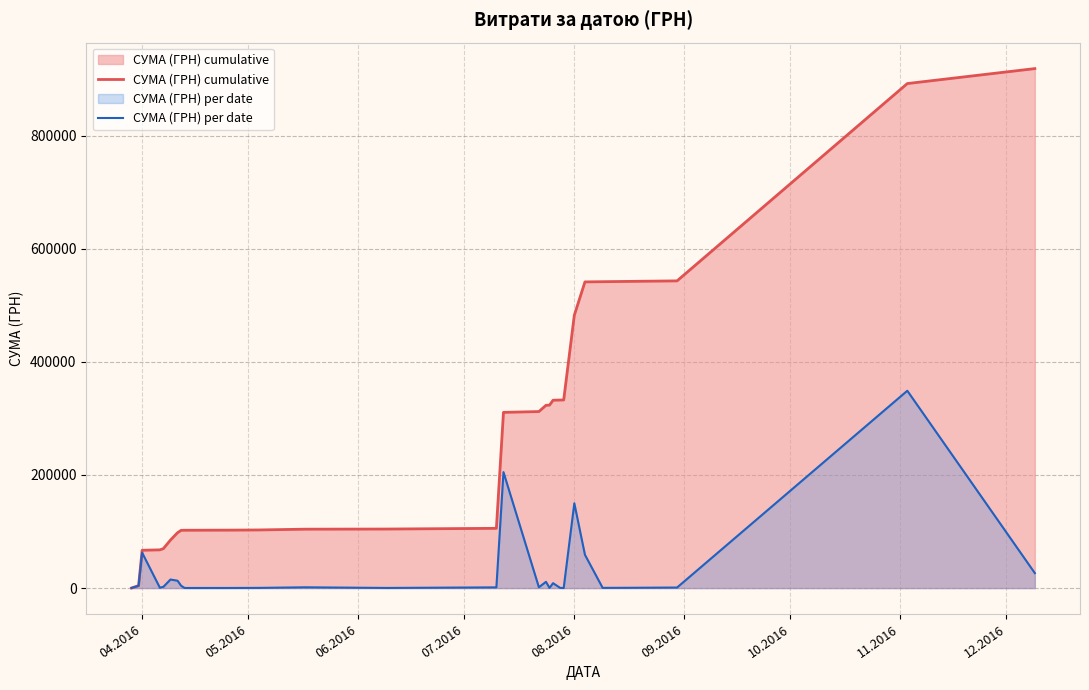

What are all the series names shown in the legend?

СУМА (ГРН) cumulative, СУМА (ГРН) per date